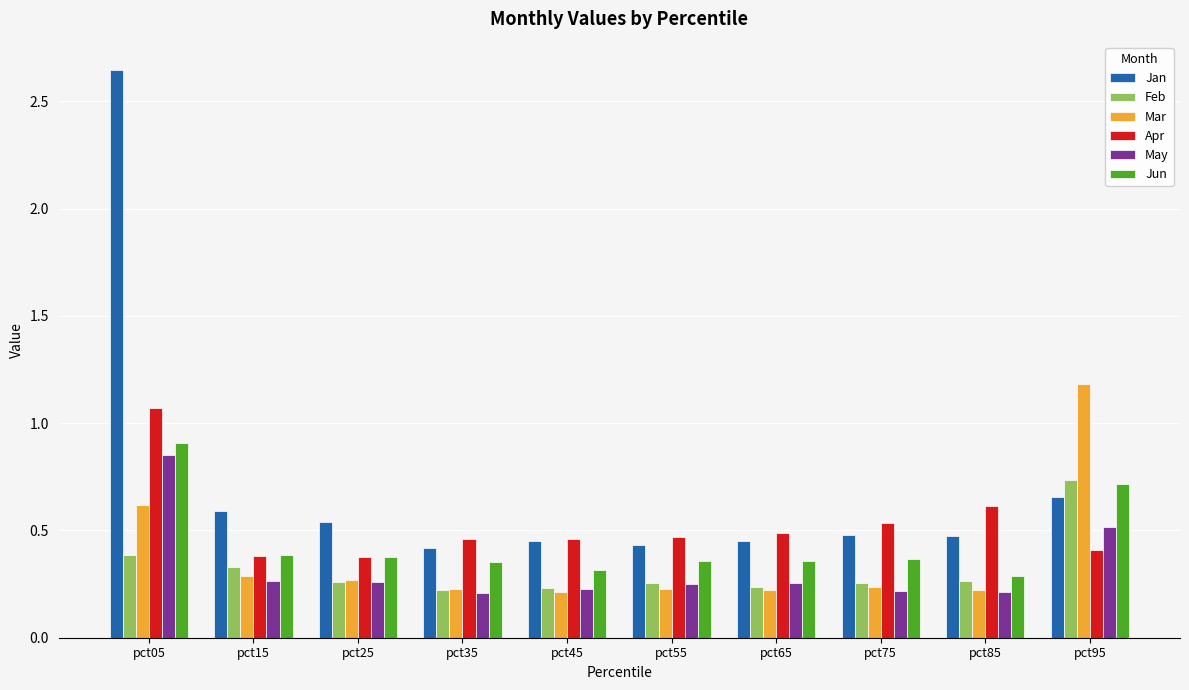

Are the bars grouped side by side (vs. stacked)?

Yes